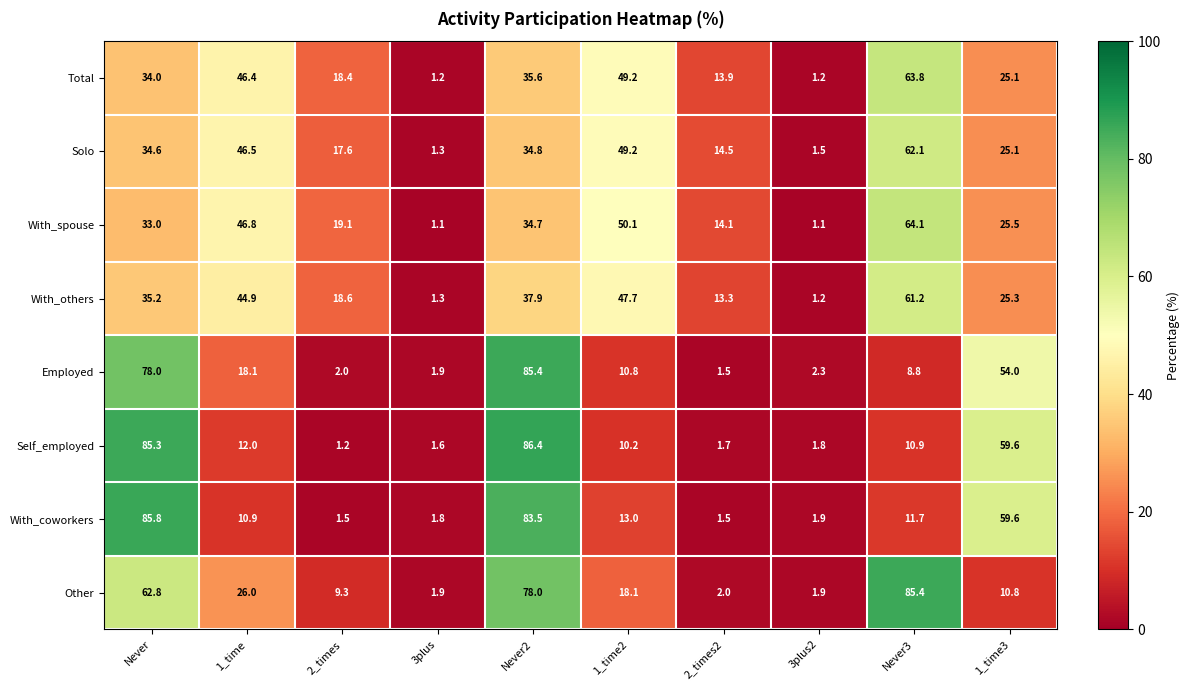

Which series has the largest total across all categories?

Other